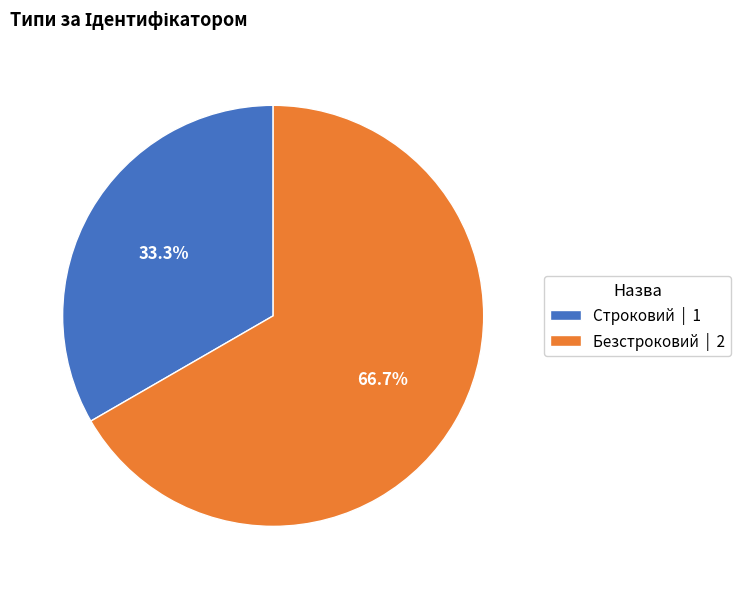

What is the smallest slice in the pie chart?

Строковий